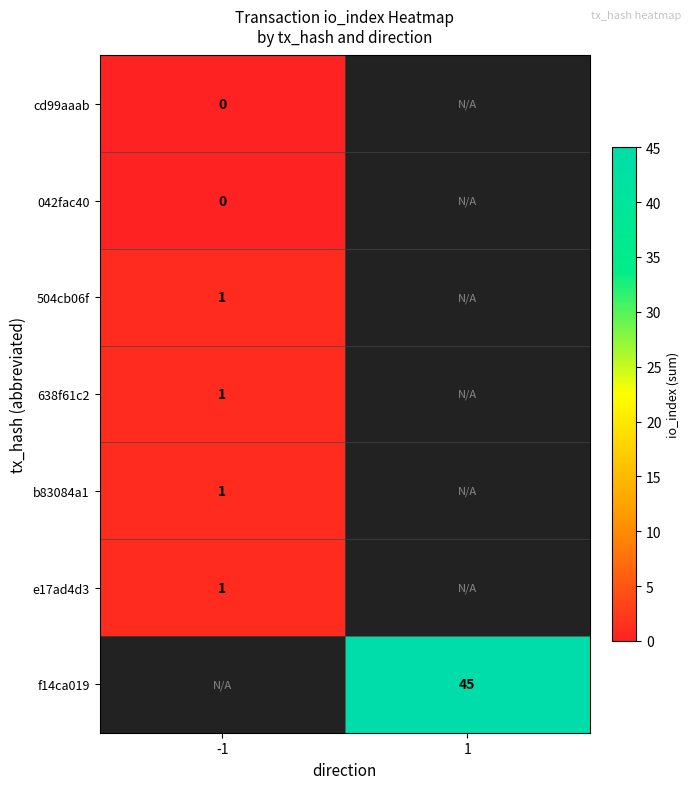

True or false: b83084a1 has a value of 1 at -1.

True